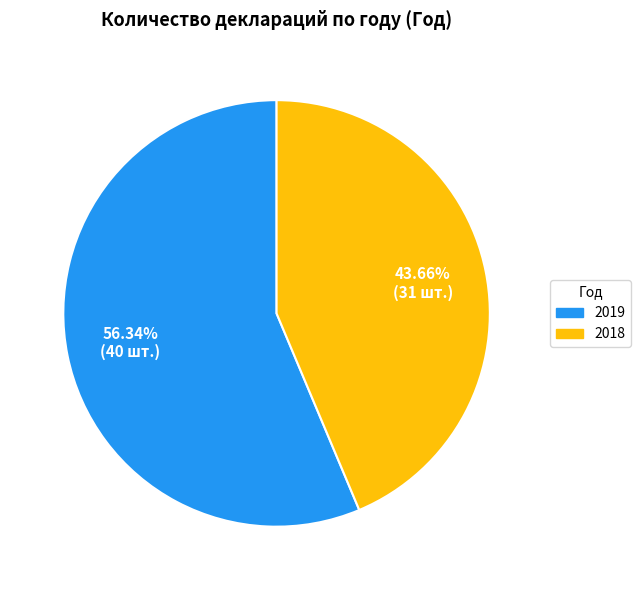

The 2018 slice represents 44% of the pie. True or false?

True